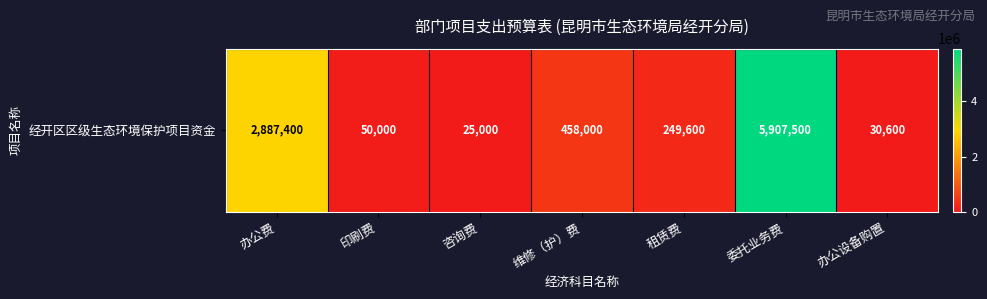

At which label does the data first exceed 249600?

办公费